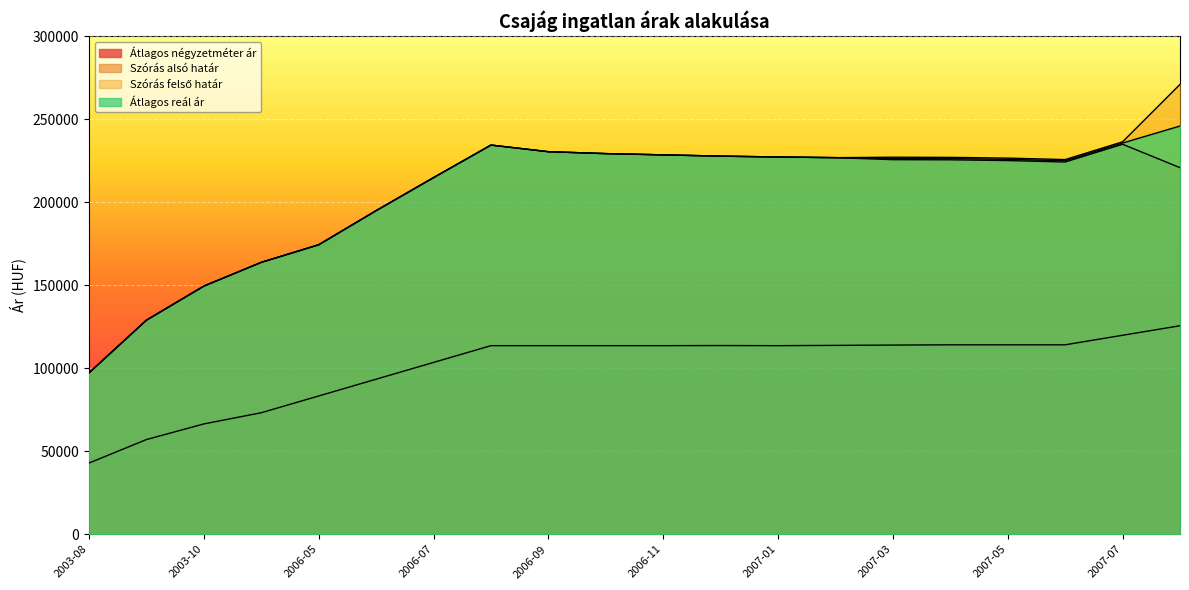

What is the sum of the Szórás felső határ values at 2006-11 and 2006-10?

457631